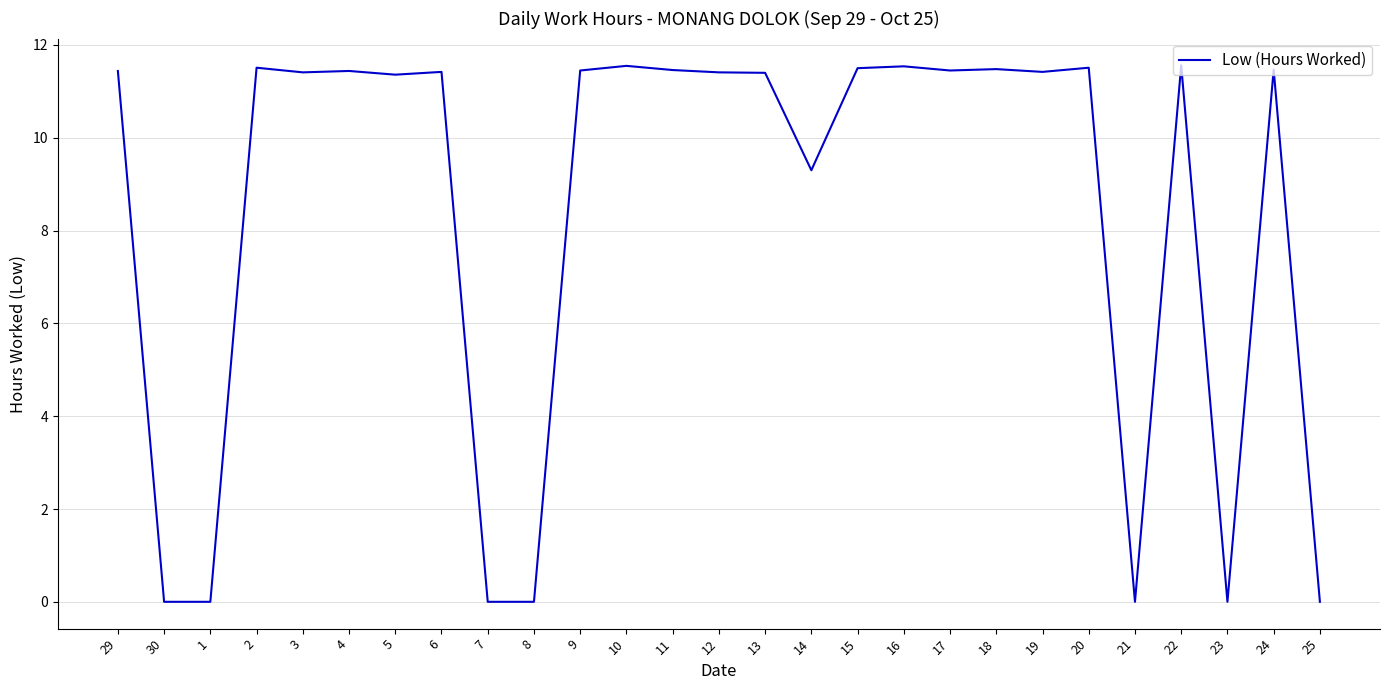

The value at 1 is -4.7. True or false?

False